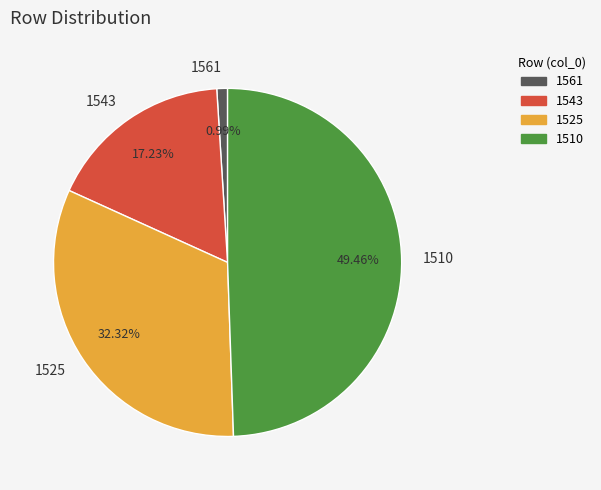

To the nearest percent, what portion does 1561 represent?

1%